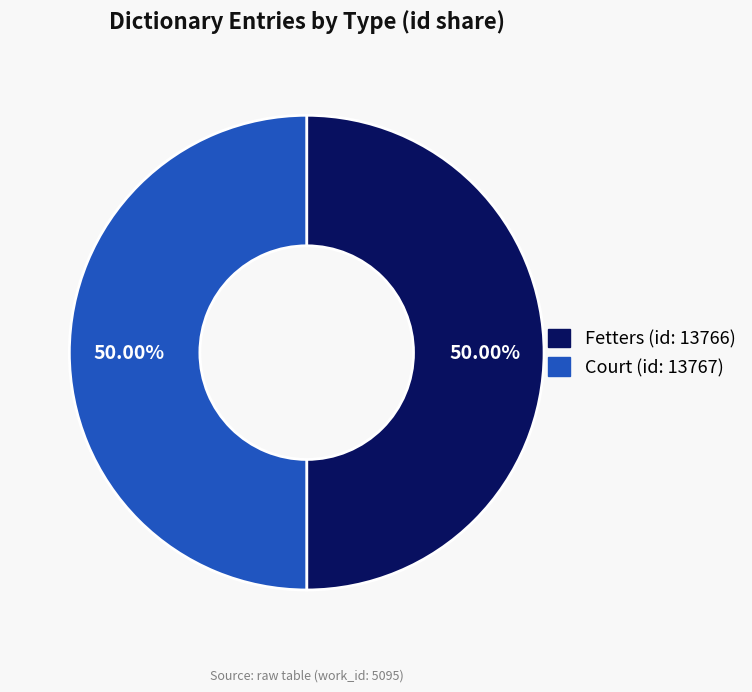

Is the sum of Court (id: 13767) and Fetters (id: 13766) greater than half?

Yes